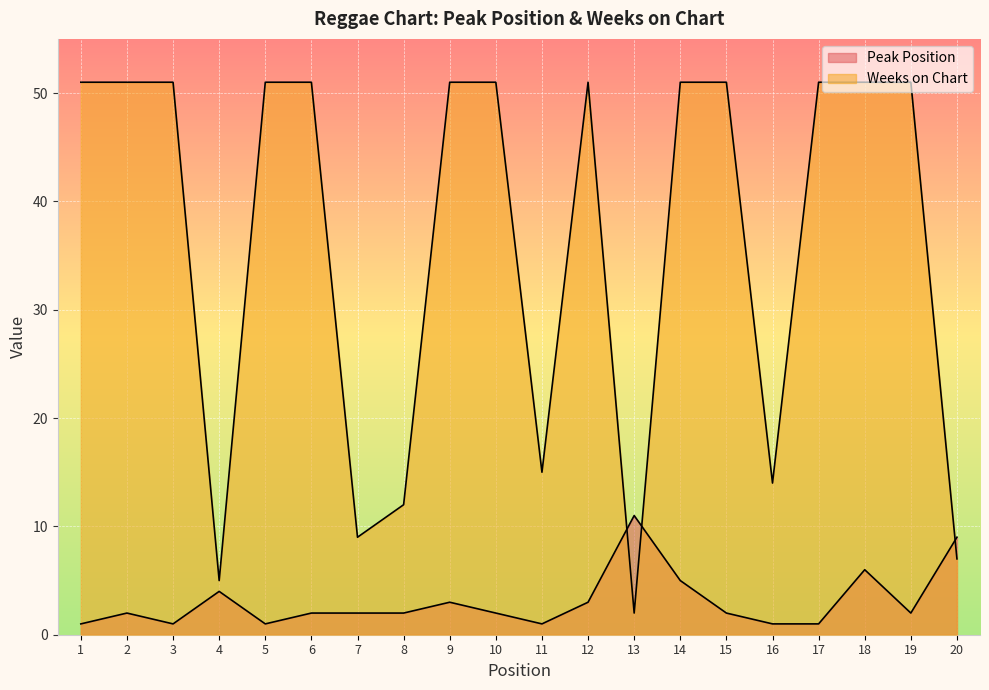

Rank the series at 5 from highest to lowest value.

Weeks on Chart, Peak Position